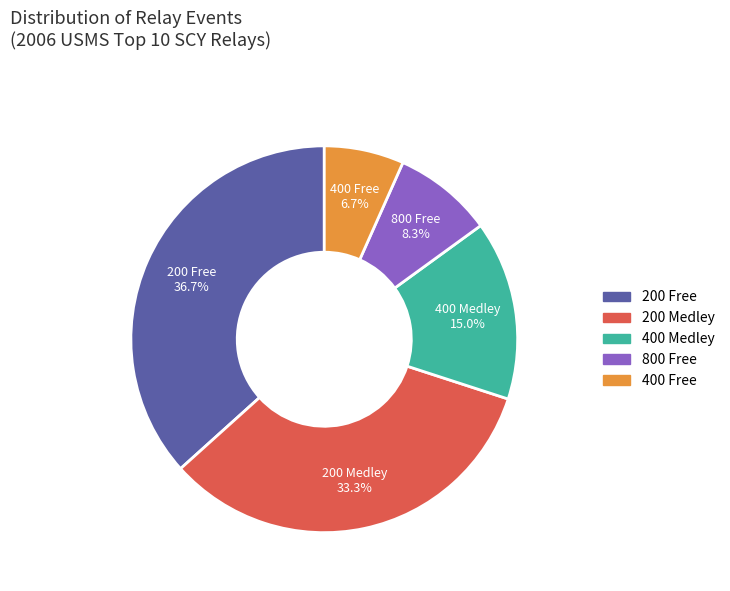

How many slices are in this pie chart?

5